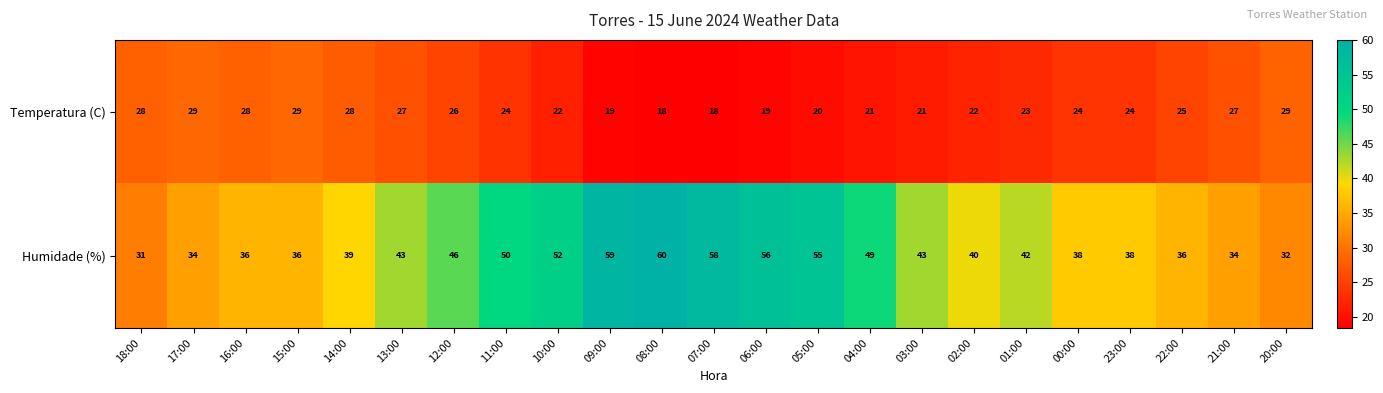

How many categories are shown in the chart?

23